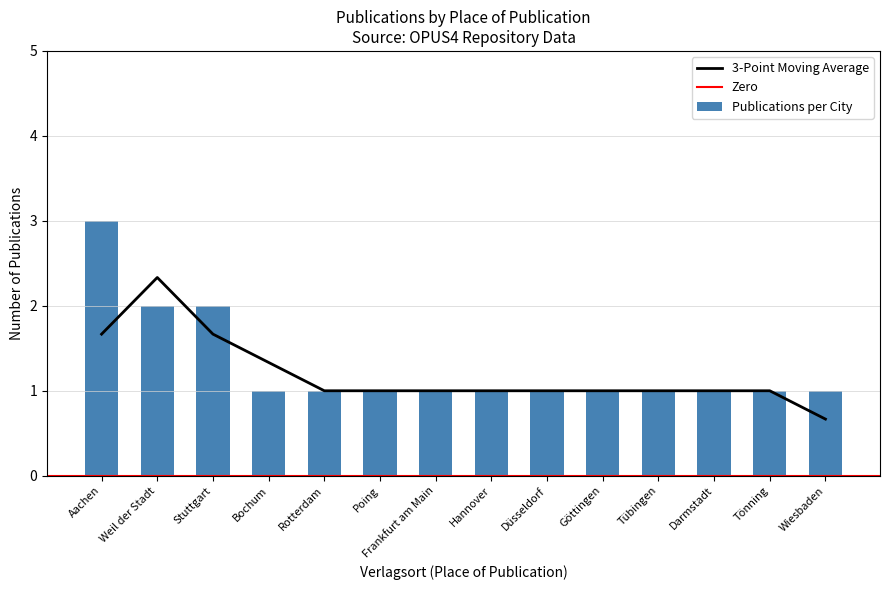

True or false: the data shows 2 at Weil der Stadt.

True